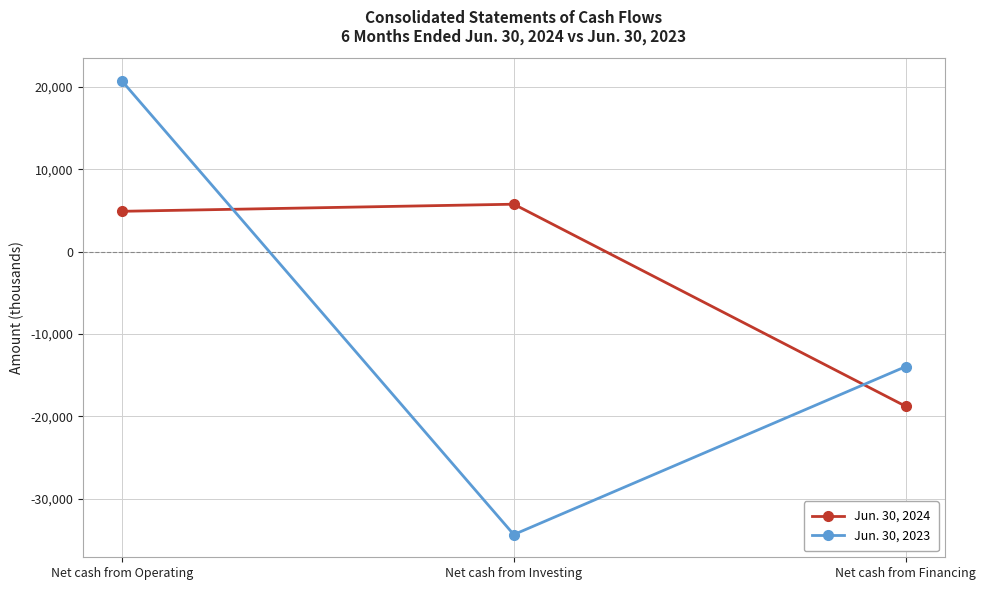

What are all the series names shown in the legend?

Jun. 30, 2024, Jun. 30, 2023